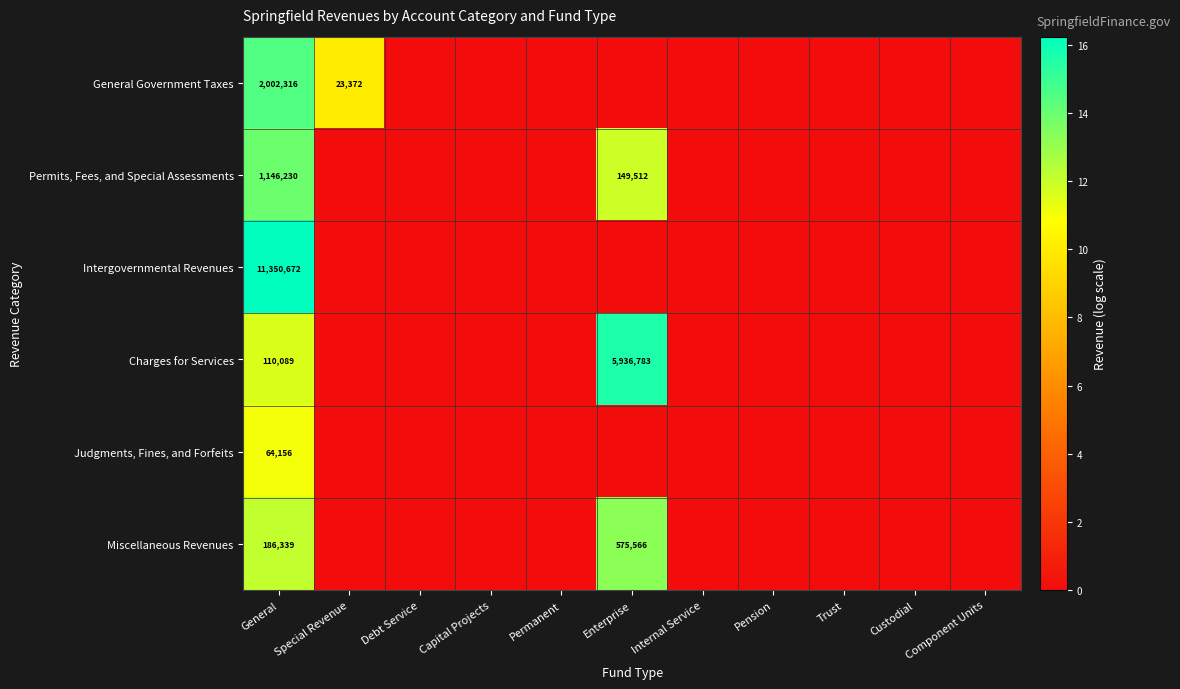

At how many categories does at least one series exceed 2?

3